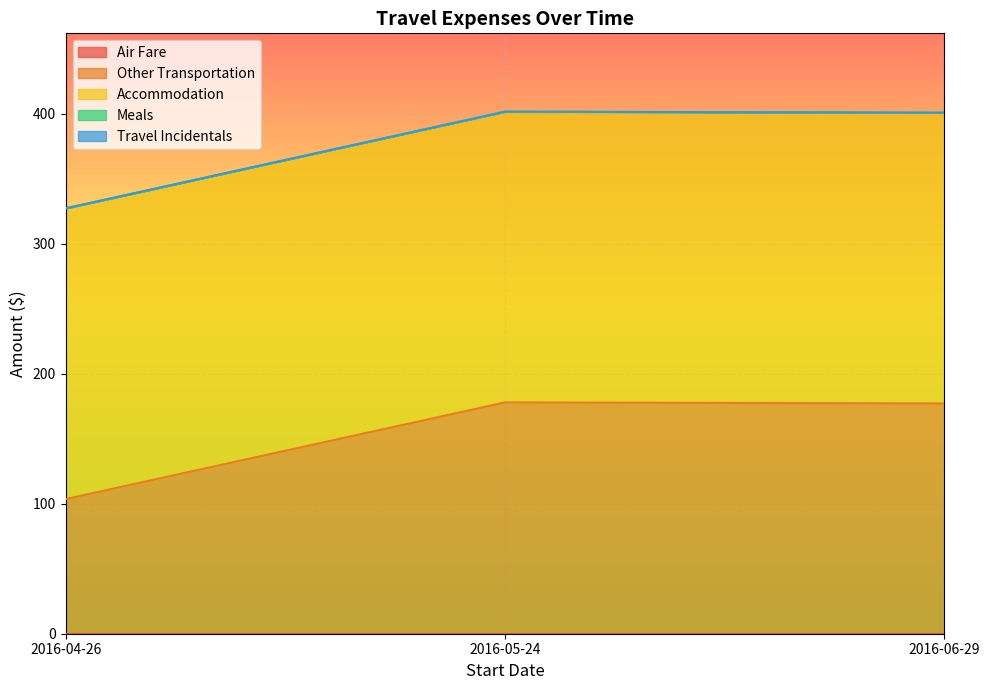

Which series has the largest range (max minus min)?

Other Transportation